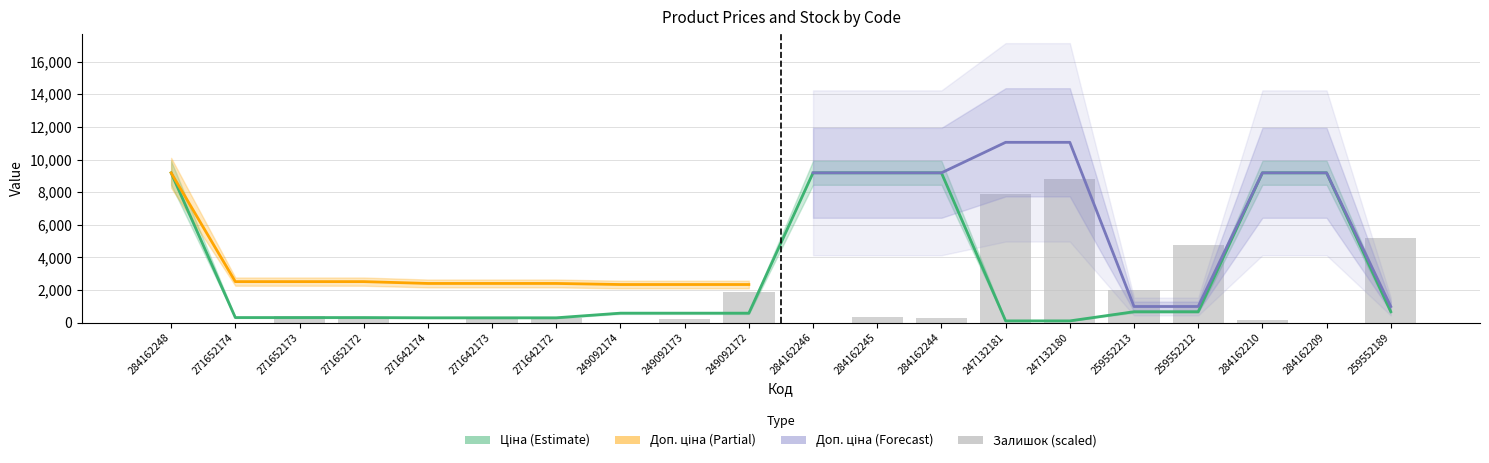

What is the label of the 4th bar from the left?

271652172